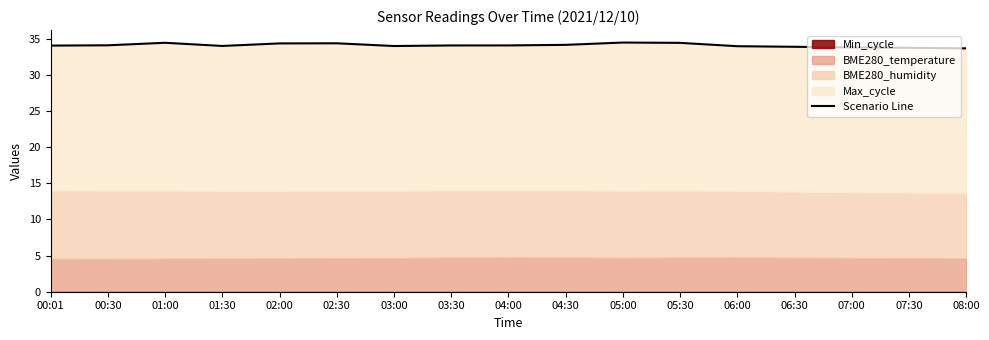

Is it true that the value at 00:01 is 12.8?

False